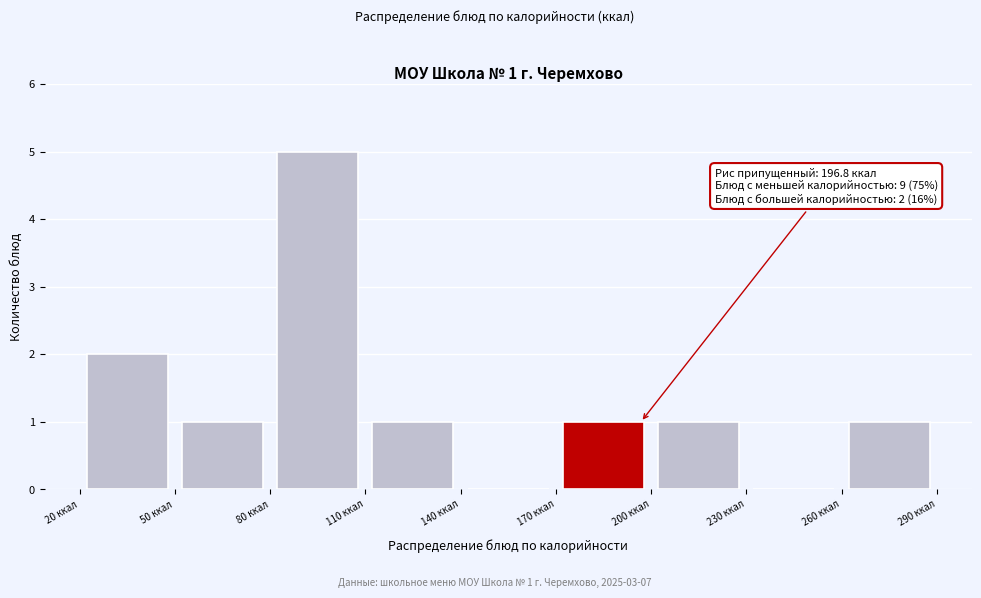

Which range on the x-axis has the tallest bar?

80 to 110